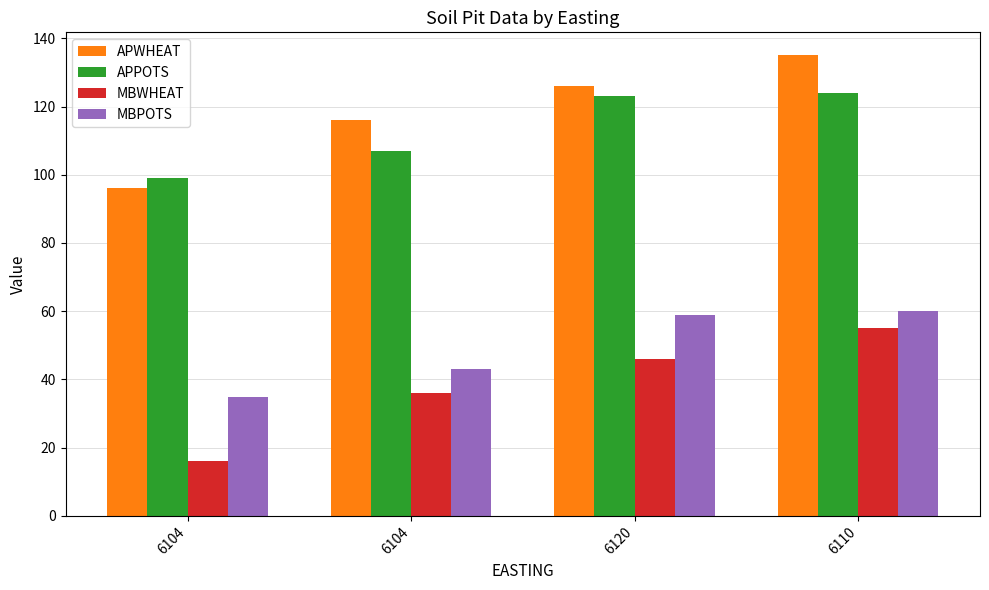

At which category does the chart reach its minimum across all series?

6104